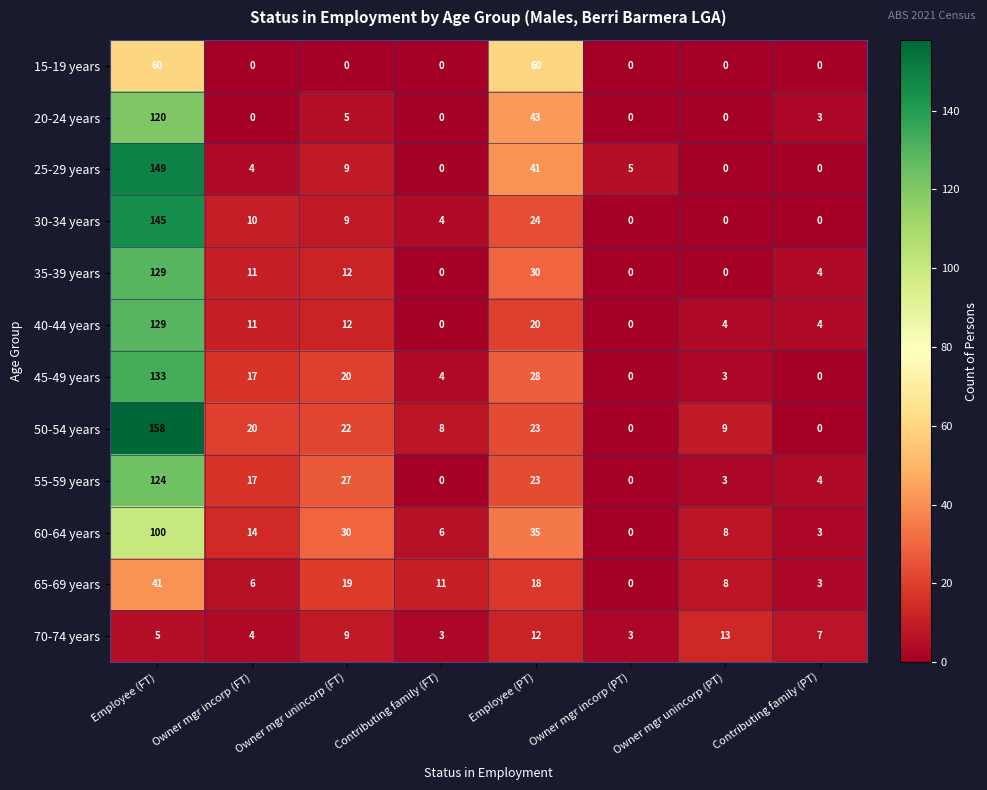

What is the highest value of the 70-74 years series?

13